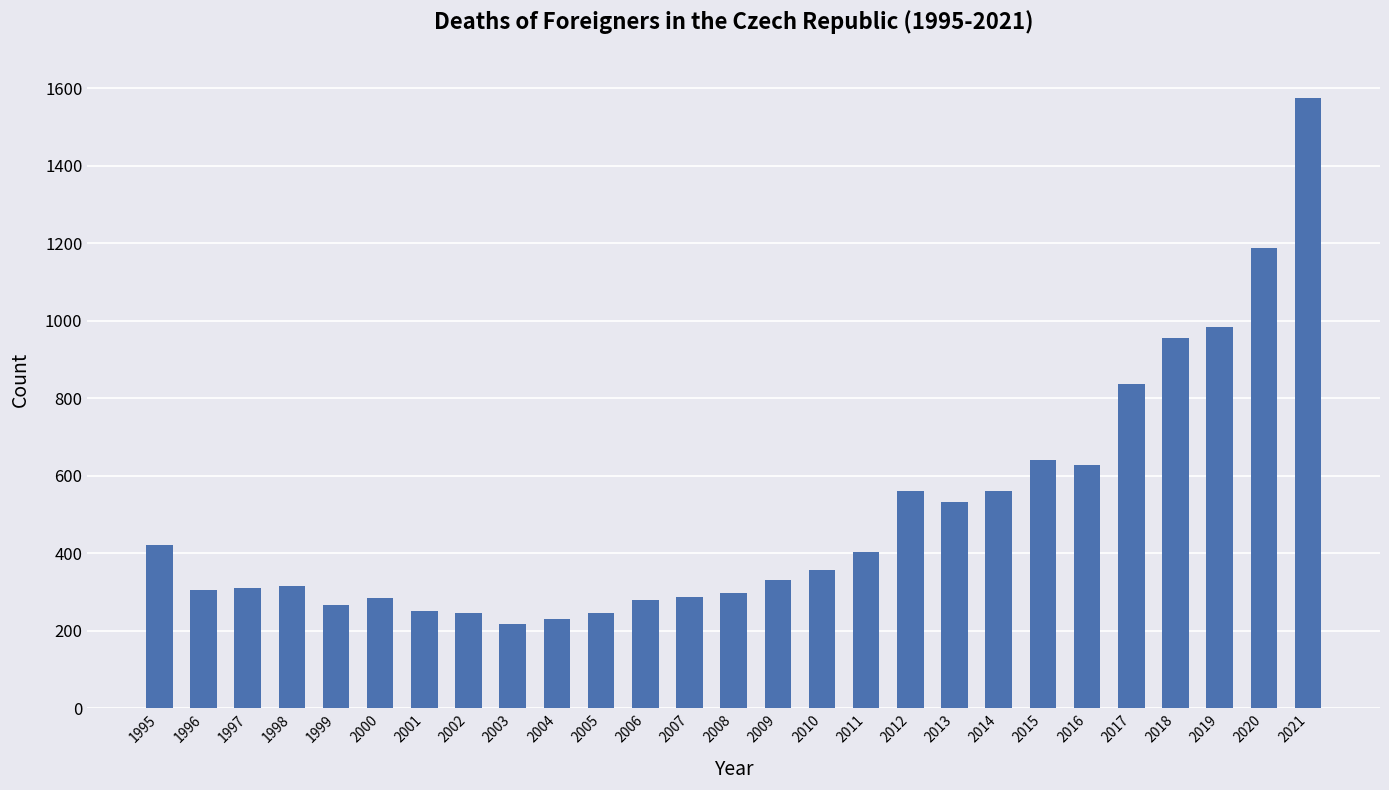

What is the sum of the values at 2018 and 2013?

1490